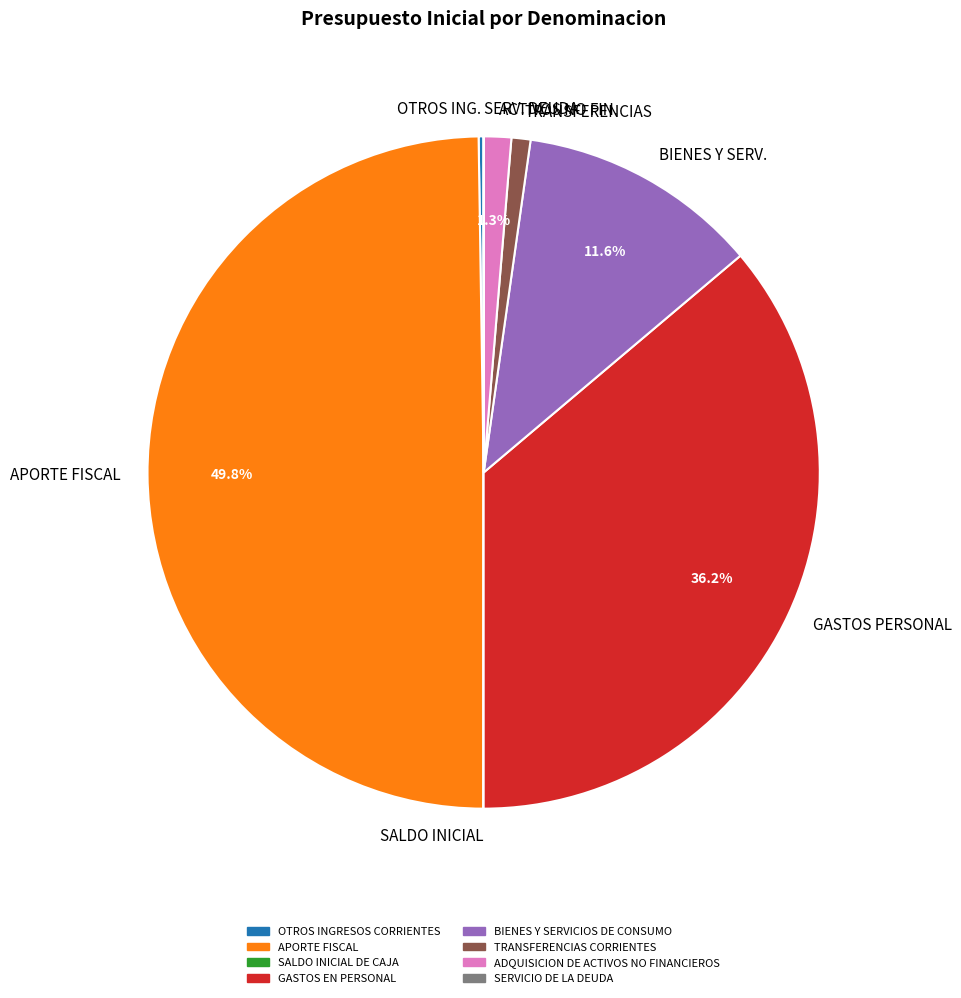

Does BIENES Y SERVICIOS DE CONSUMO represent more than half of the total?

No